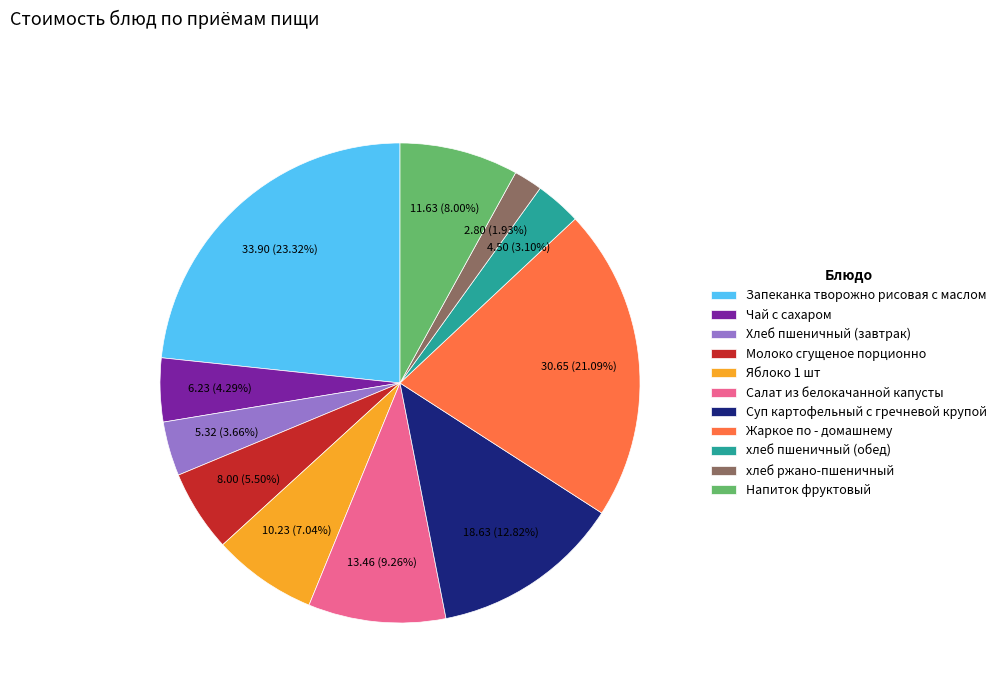

To the nearest percent, what percentage of the pie is Суп картофельный с гречневой крупой?

13%